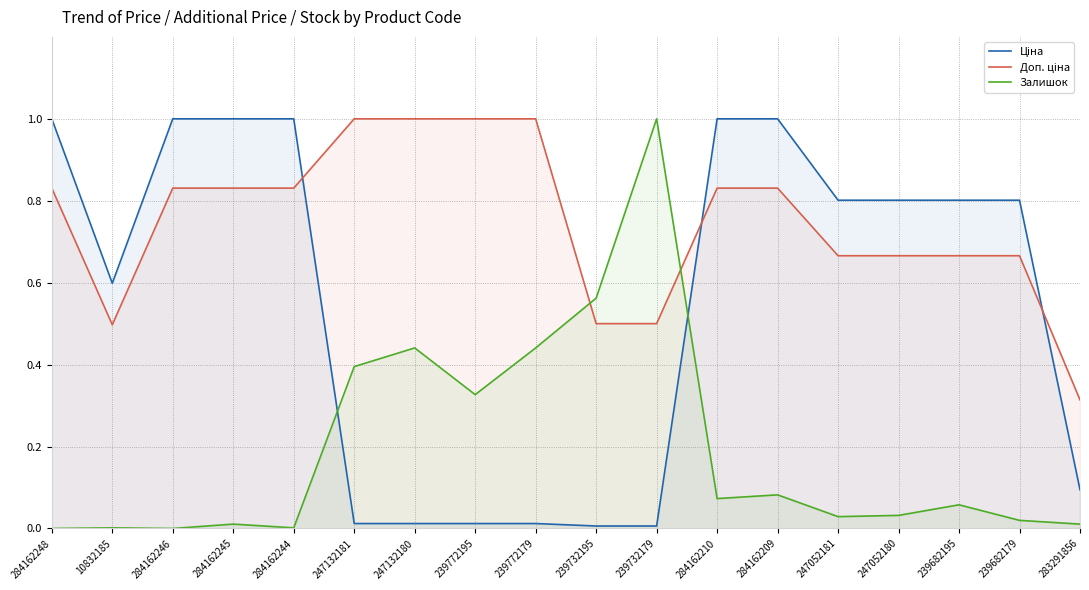

Reading left to right, transcribe all the data shown in this chart.

Ціна: 1.0	0.6	1.0	1.0	1.0	0.0	0.0	0.0	0.0	0.0	0.0	1.0	1.0	0.8	0.8	0.8	0.8	0.1
Доп. ціна: 0.8	0.5	0.8	0.8	0.8	1.0	1.0	1.0	1.0	0.5	0.5	0.8	0.8	0.7	0.7	0.7	0.7	0.3
Залишок: 0.0	0.0	0.0	0.0	0.0	0.4	0.4	0.3	0.4	0.6	1.0	0.1	0.1	0.0	0.0	0.1	0.0	0.0